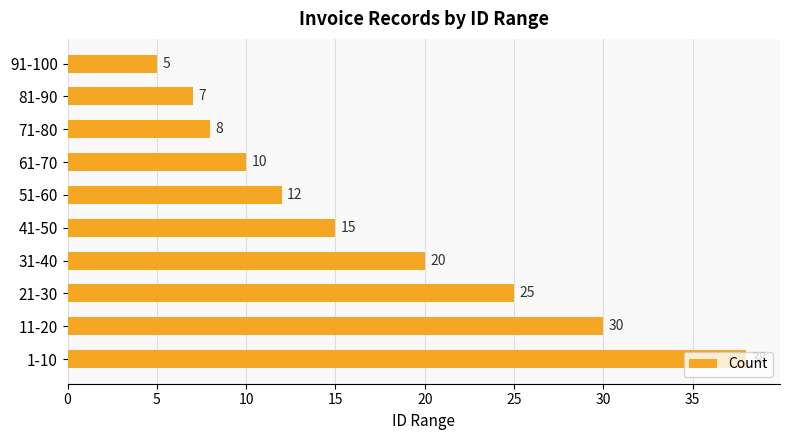

True or false: the data shows 52 at 11-20.

False